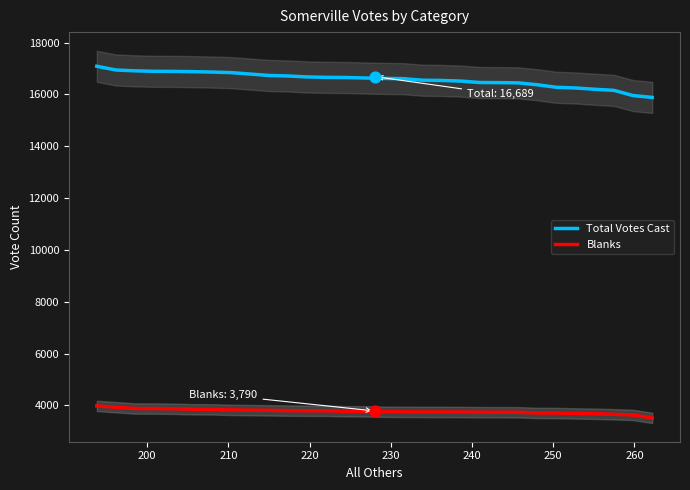

At how many categories does at least one series exceed 13152?

30